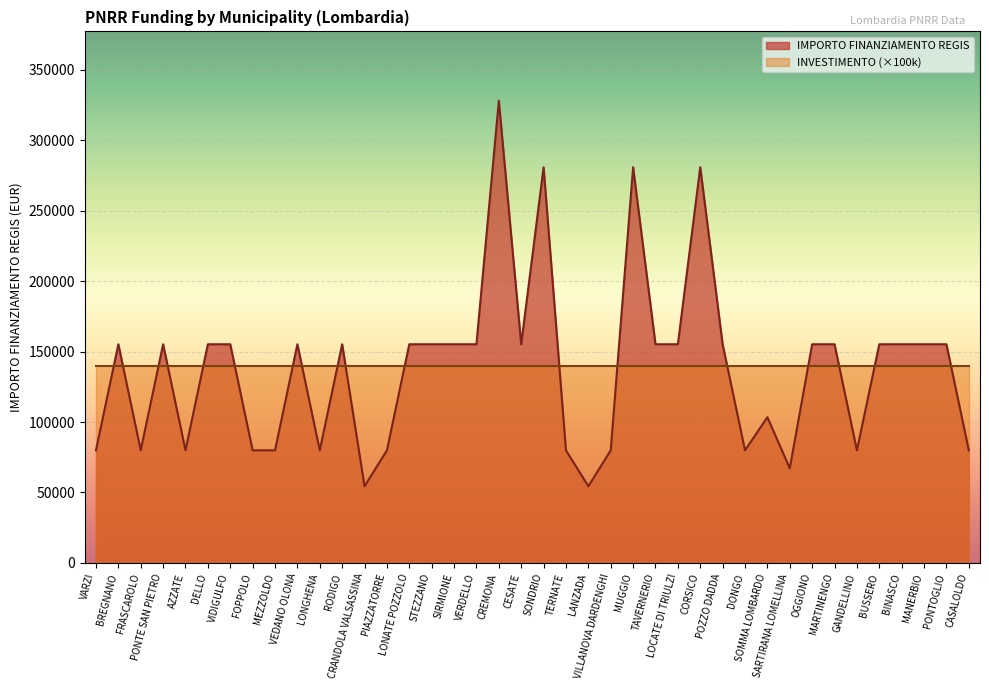

Rank the categories by value from lowest to highest.

CRANDOLA VALSASSINA, LANZADA, SARTIRANA LOMELLINA, VARZI, FRASCAROLO, AZZATE, FOPPOLO, MEZZOLDO, LONGHENA, PIAZZATORRE, TERNATE, VILLANOVA DARDENGHI, DONGO, GANDELLINO, CASALOLDO, SOMMA LOMBARDO, BREGNANO, PONTE SAN PIETRO, DELLO, VIDIGULFO, VEDANO OLONA, RODIGO, LONATE POZZOLO, STEZZANO, SIRMIONE, VERDELLO, CESATE, TAVERNERIO, LOCATE DI TRIULZI, POZZO DADDA, OGGIONO, MARTINENGO, BUSSERO, BINASCO, MANERBIO, PONTOGLIO, SONDRIO, MUGGIO, CORSICO, CREMONA